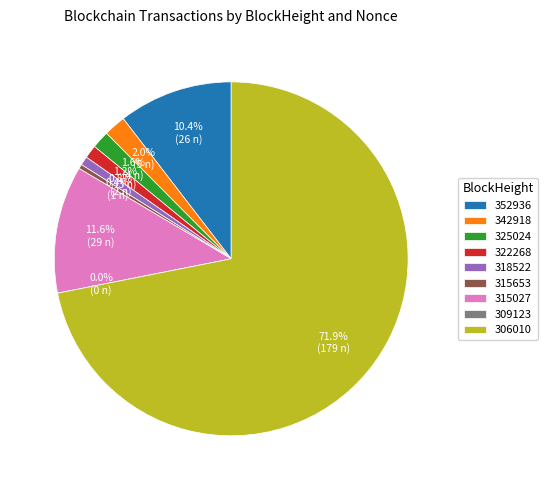

Rank the categories by value from lowest to highest.

309123, 315653, 318522, 322268, 325024, 342918, 352936, 315027, 306010